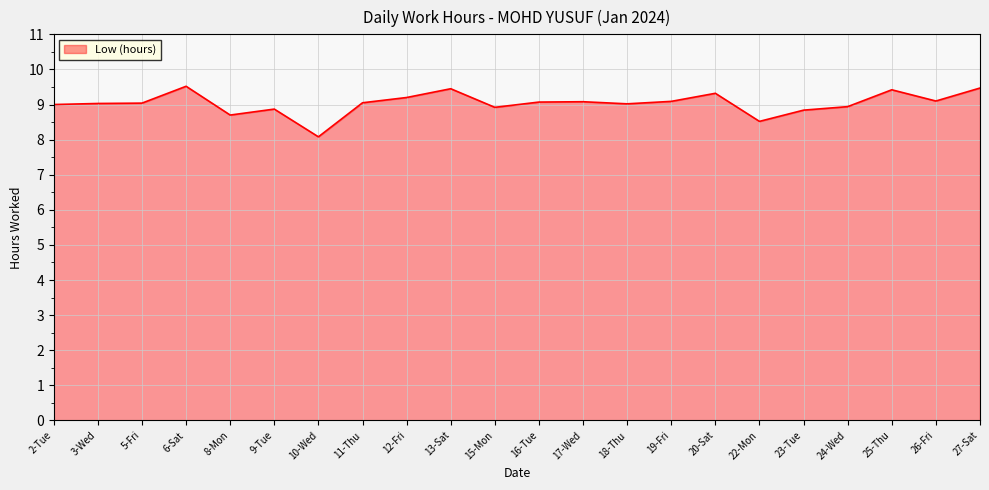

The chart shows a value of 5.6 at 3-Wed. True or false?

False